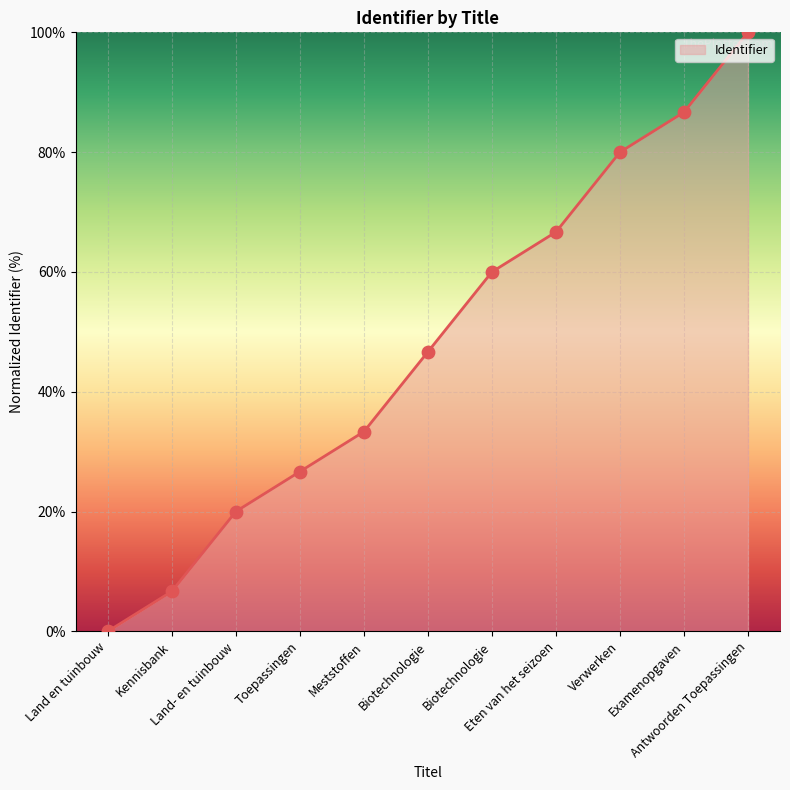

Which has a higher value, Land- en tuinbouw or Biotechnologie?

Biotechnologie